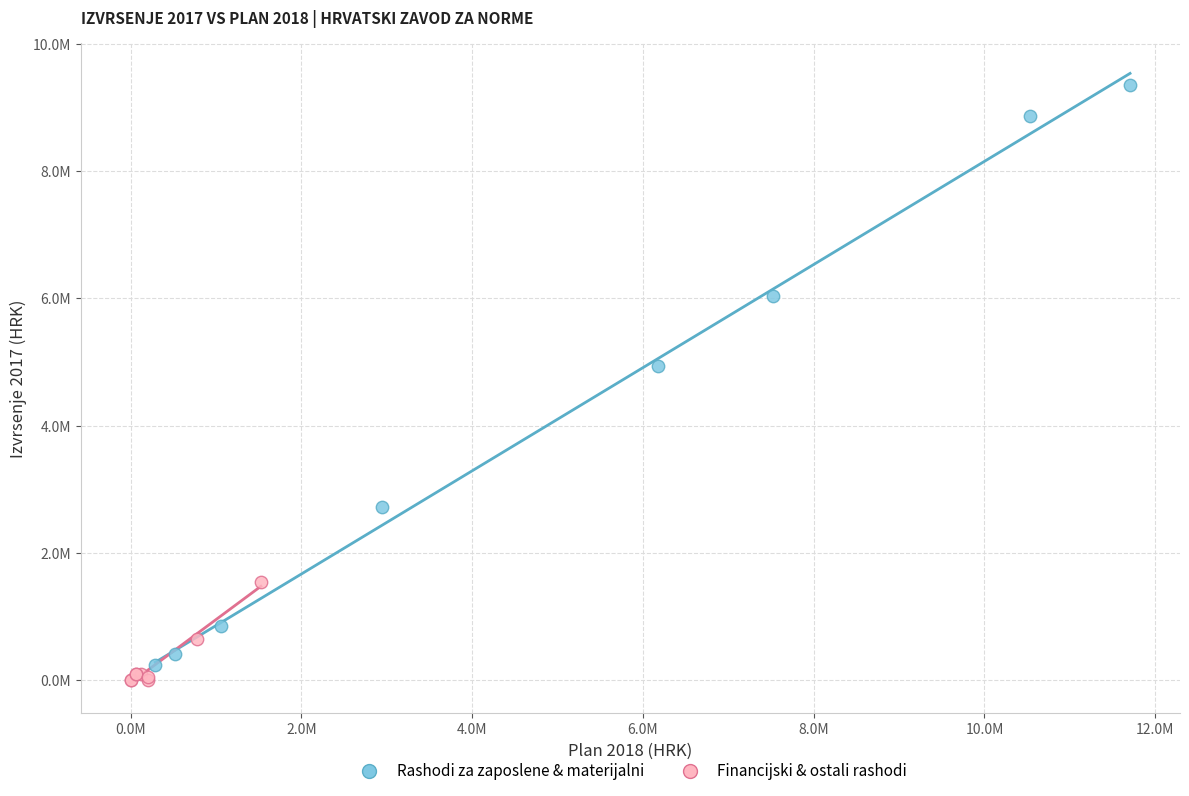

Which series contains the highest Y value?

Rashodi za zaposlene & materijalni